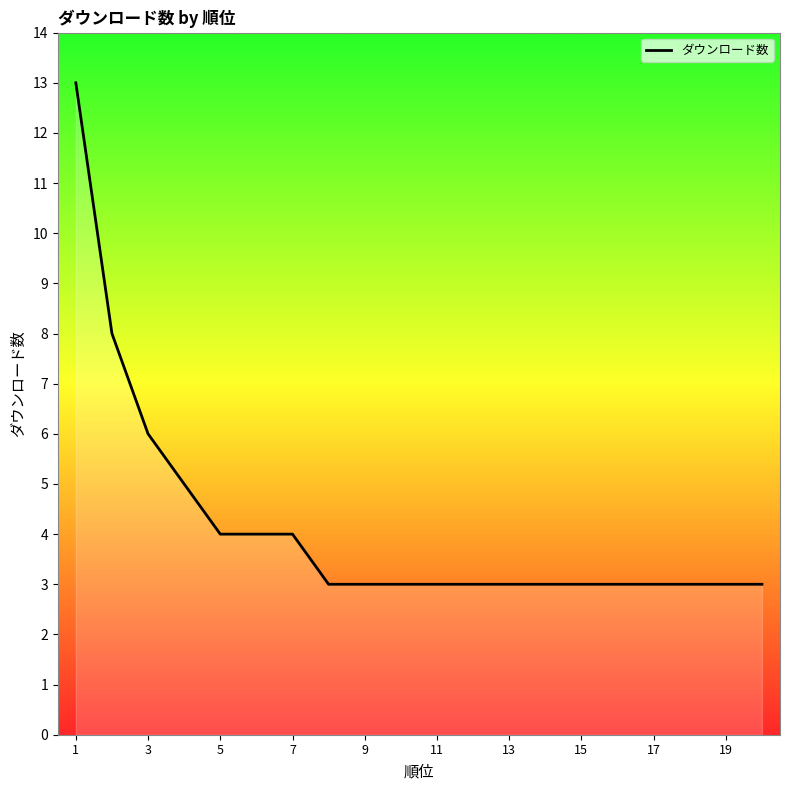

How many series are shown in this chart?

1